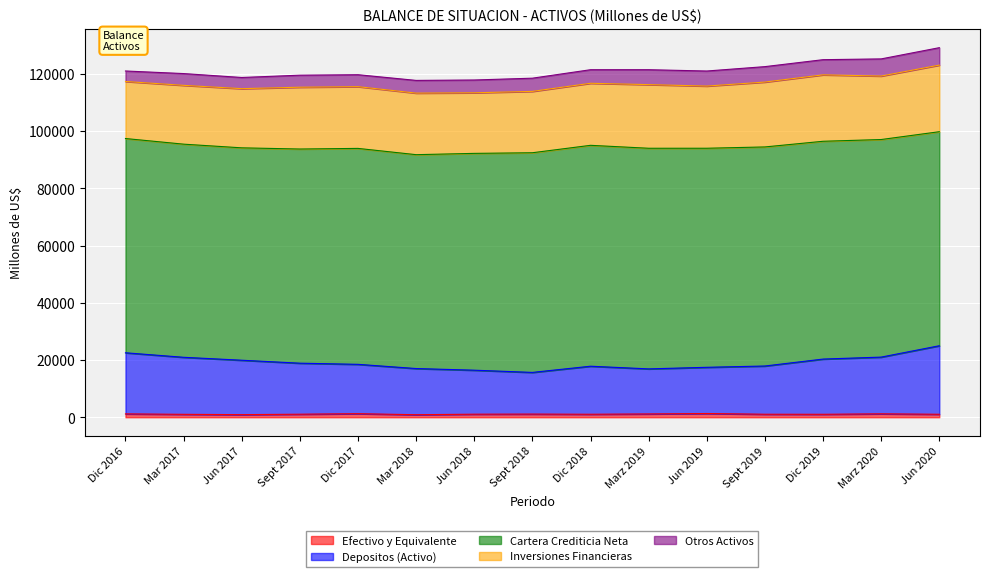

What is the minimum value for Depositos (Activo)?

14564.7